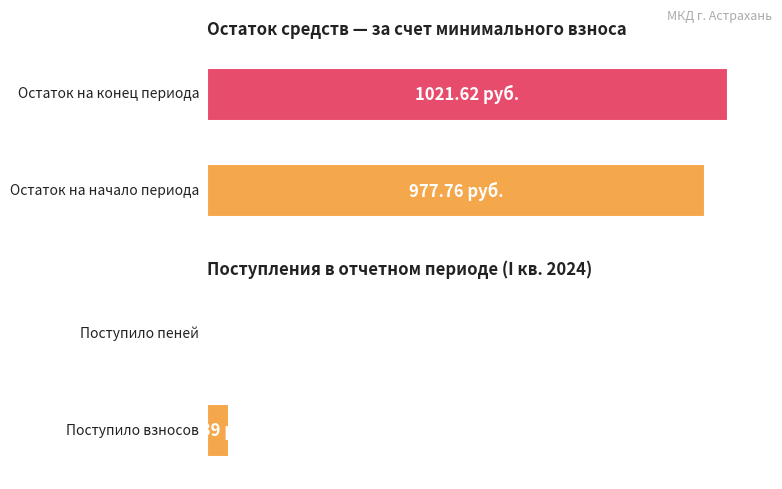

How many values in Остаток на конец are above zero?

2